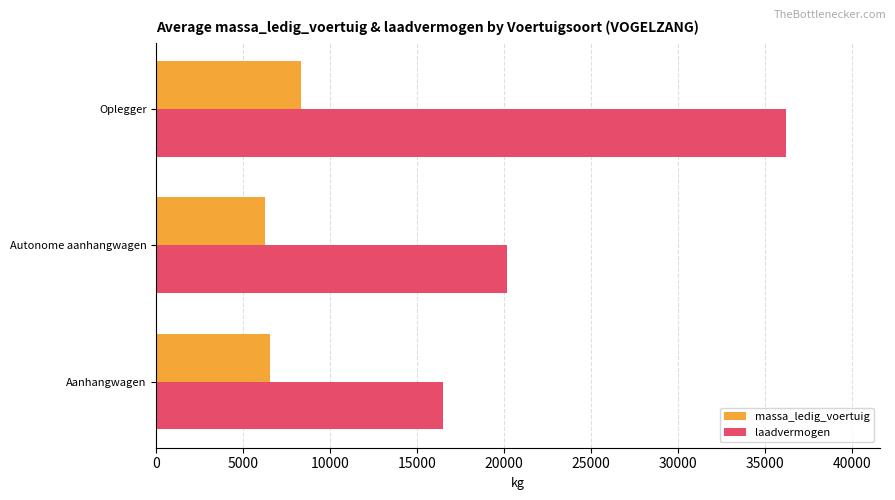

What are all the series names shown in the legend?

massa_ledig_voertuig, laadvermogen